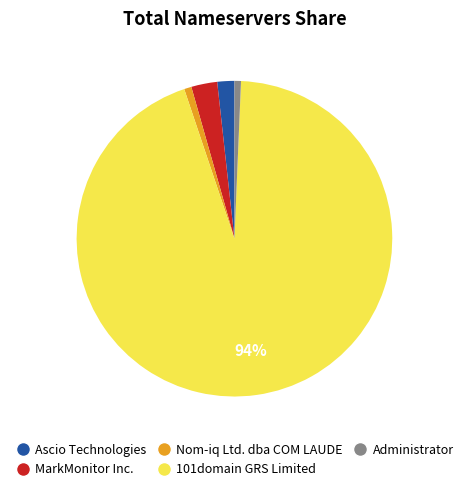

Is it true that Nom-iq Ltd. dba COM LAUDE is 1% of the pie?

True